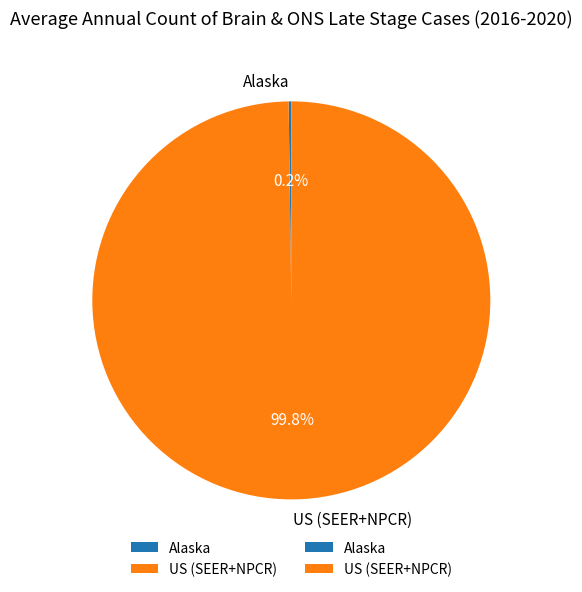

The US (SEER+NPCR) slice represents 100% of the pie. True or false?

True